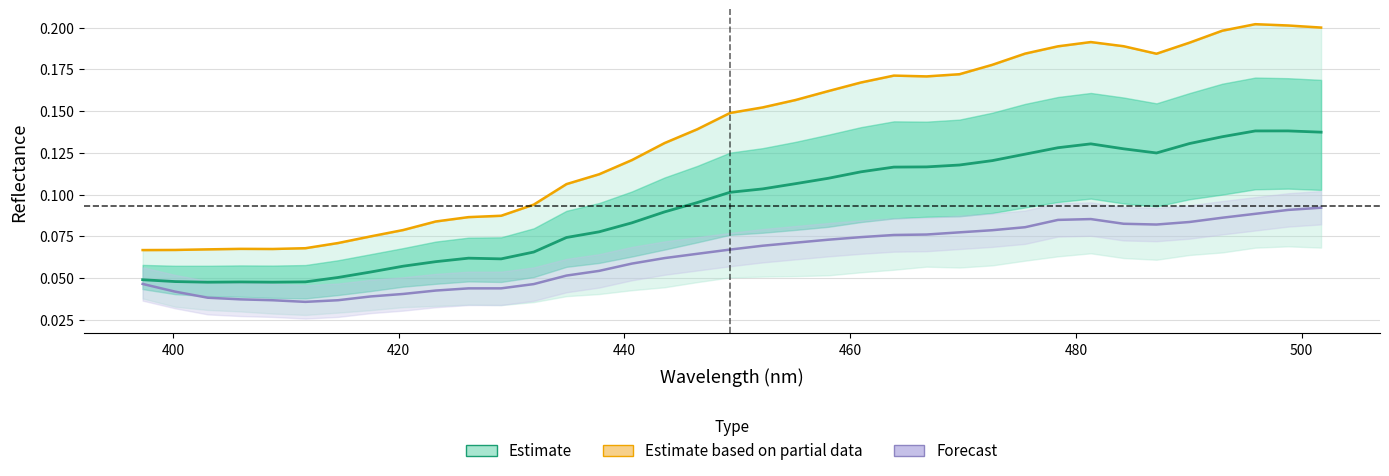

The col_3 series shows 0.0 at 16. True or false?

False